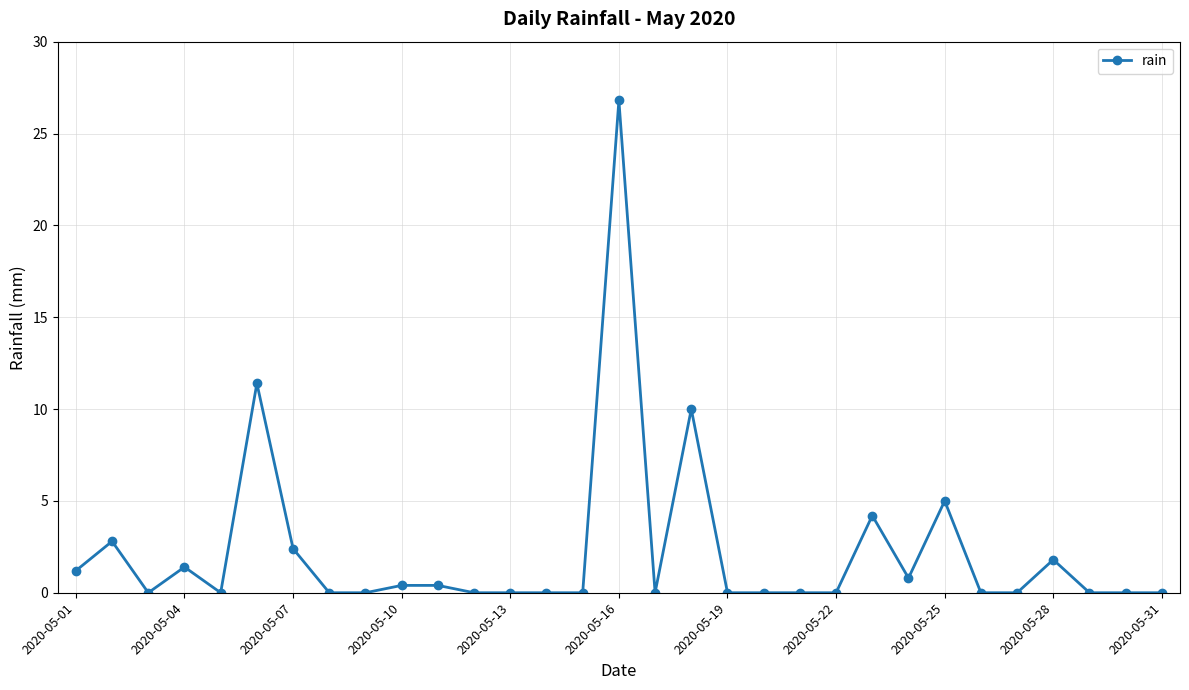

True or false: the data has more than 0 interior local peaks.

True